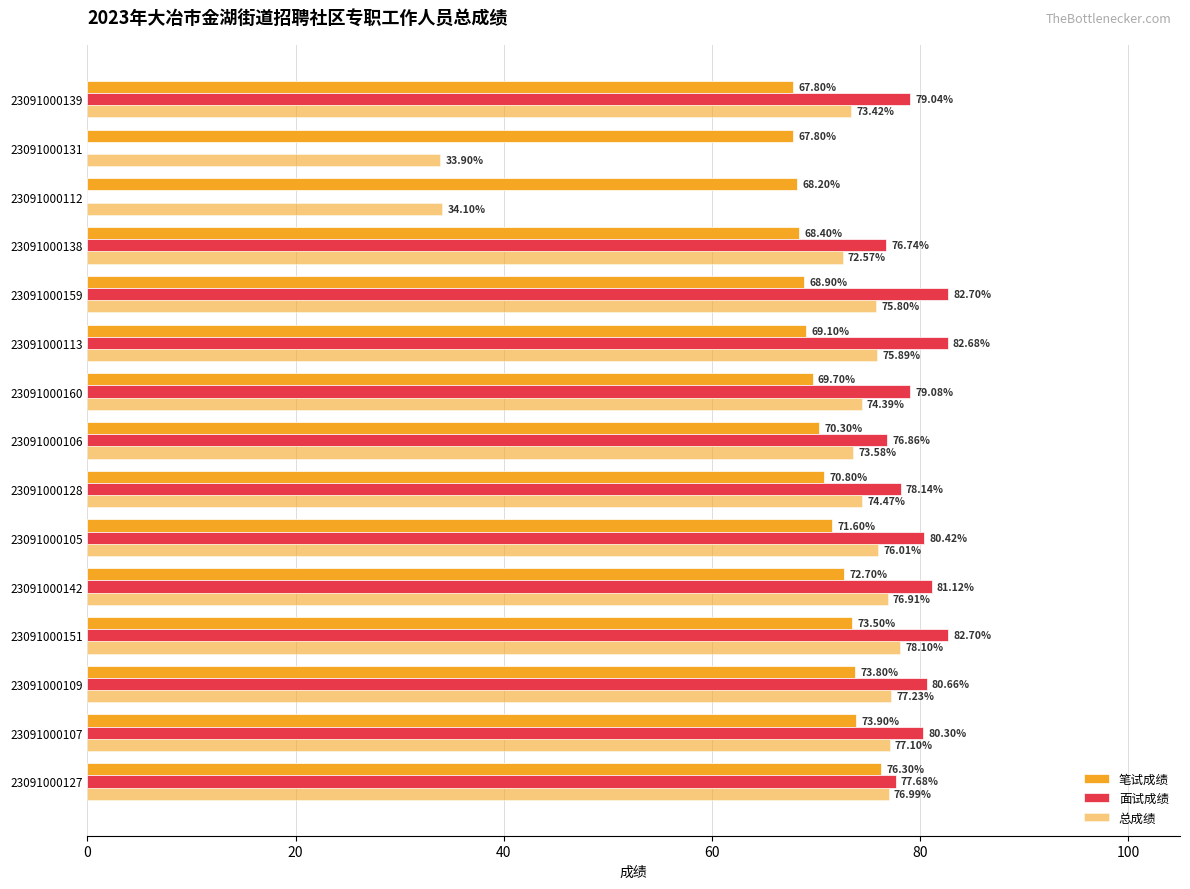

How many distinct data groups are displayed?

3